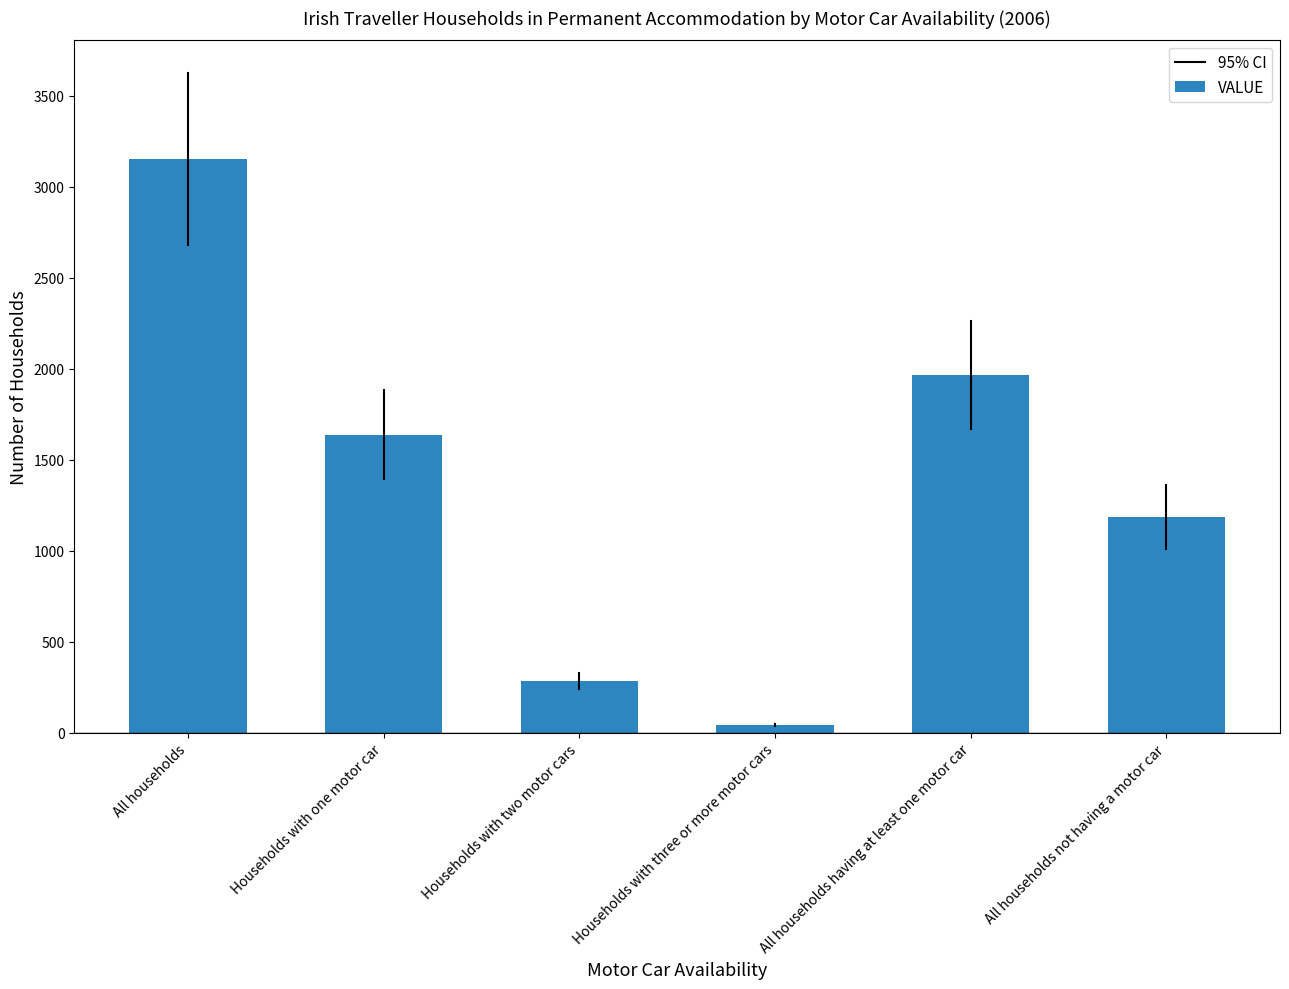

Where does the data first go above 1638?

All households